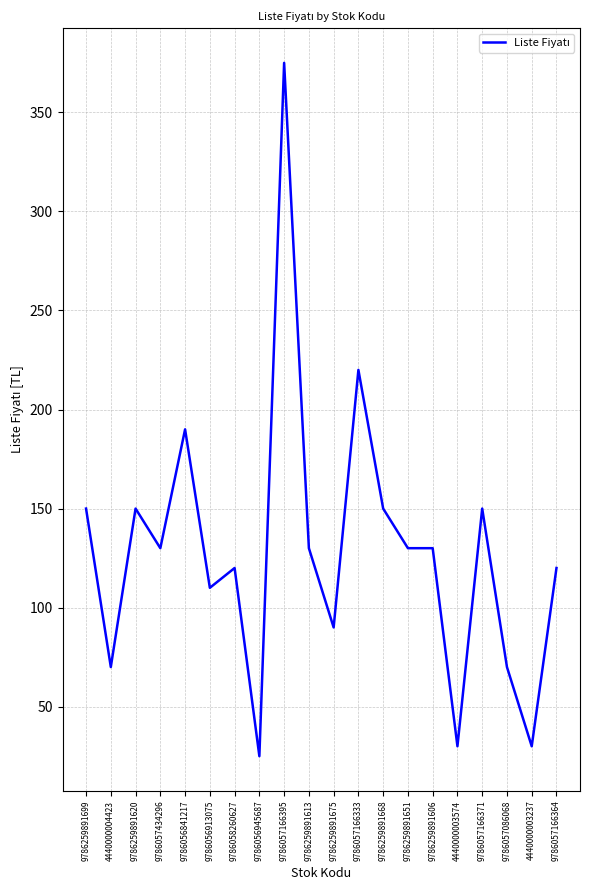

The chart shows a value of 60 at 9786259891668. True or false?

False